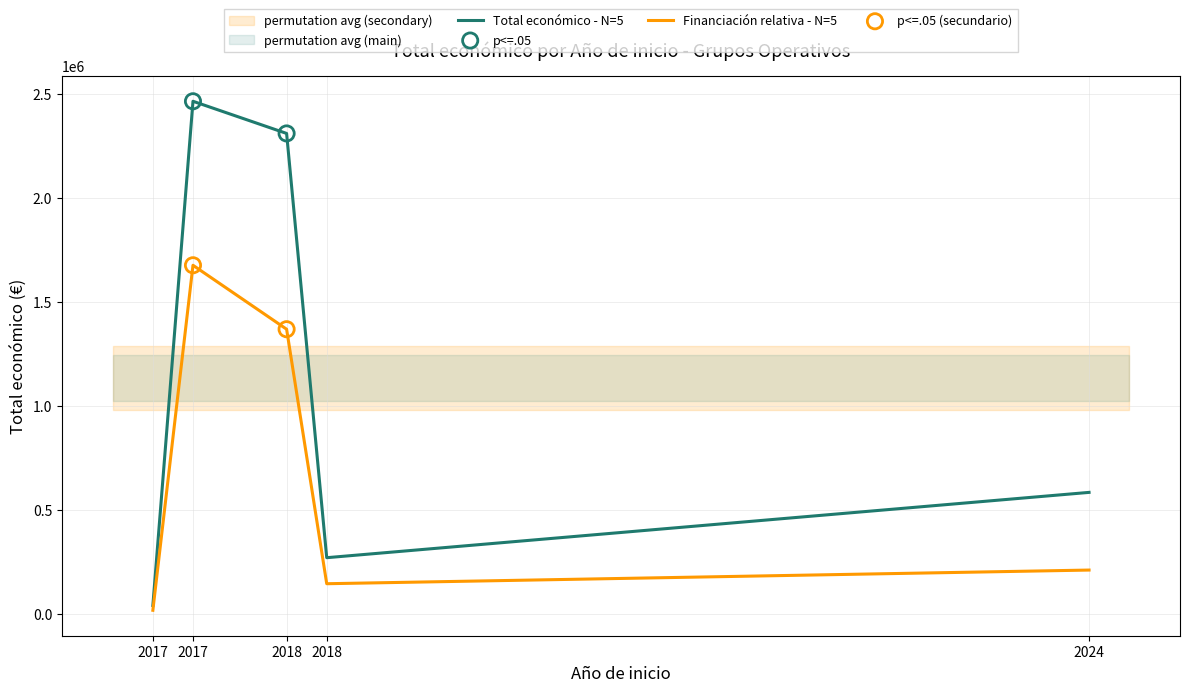

What is the change in value from 2018 to 2018?

-2038474